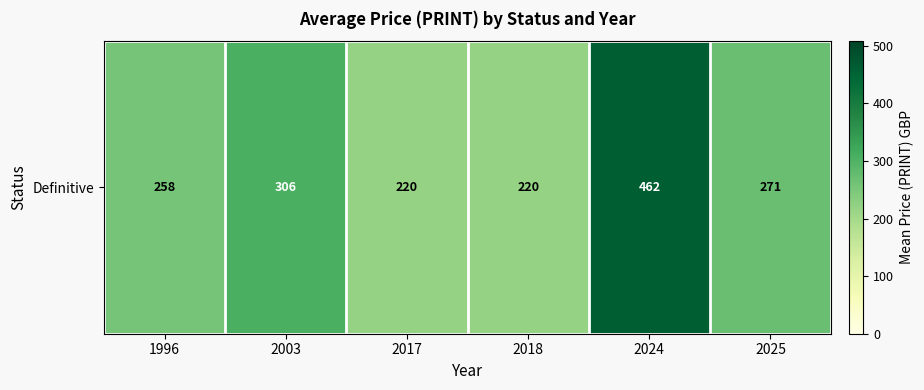

Is it true that the value at 2025 is 270.6?

True